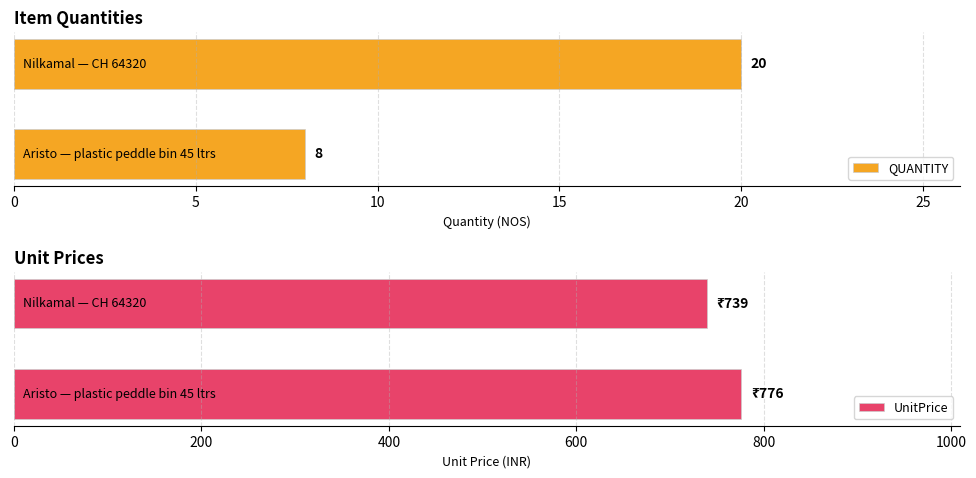

Which series has the largest total across all categories?

UnitPrice